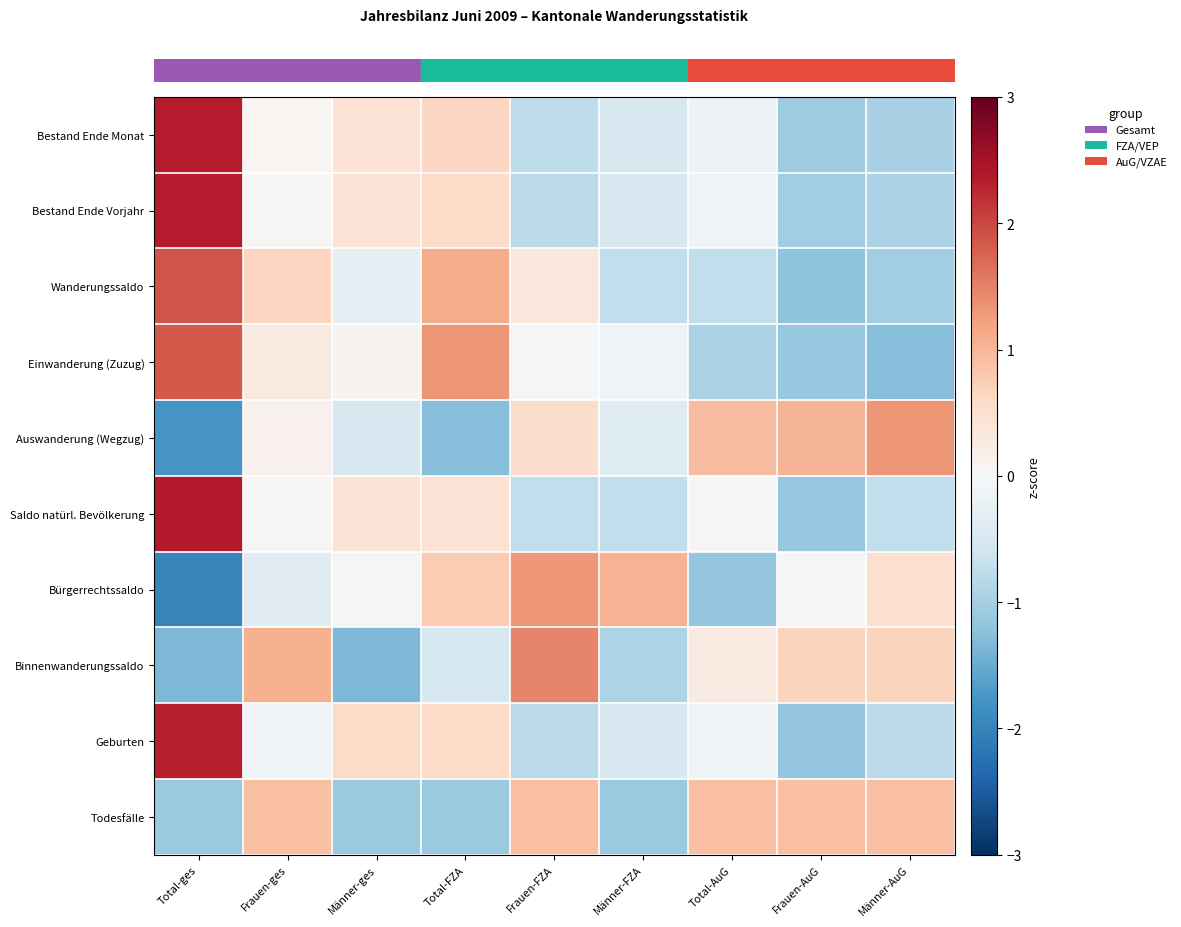

What is the smallest value displayed?

-2.0